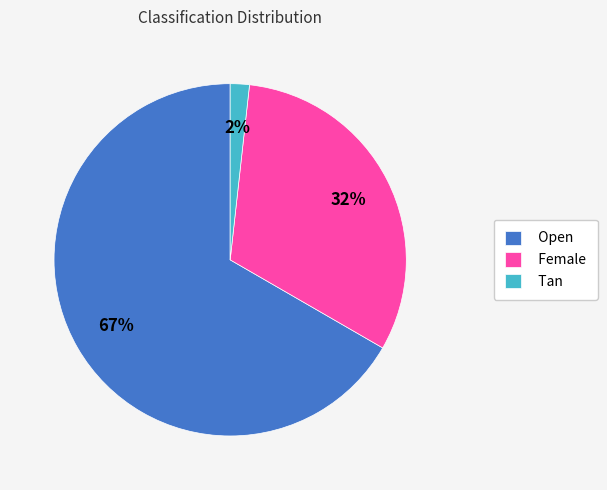

Do Female and Tan together represent more than half of the pie?

No